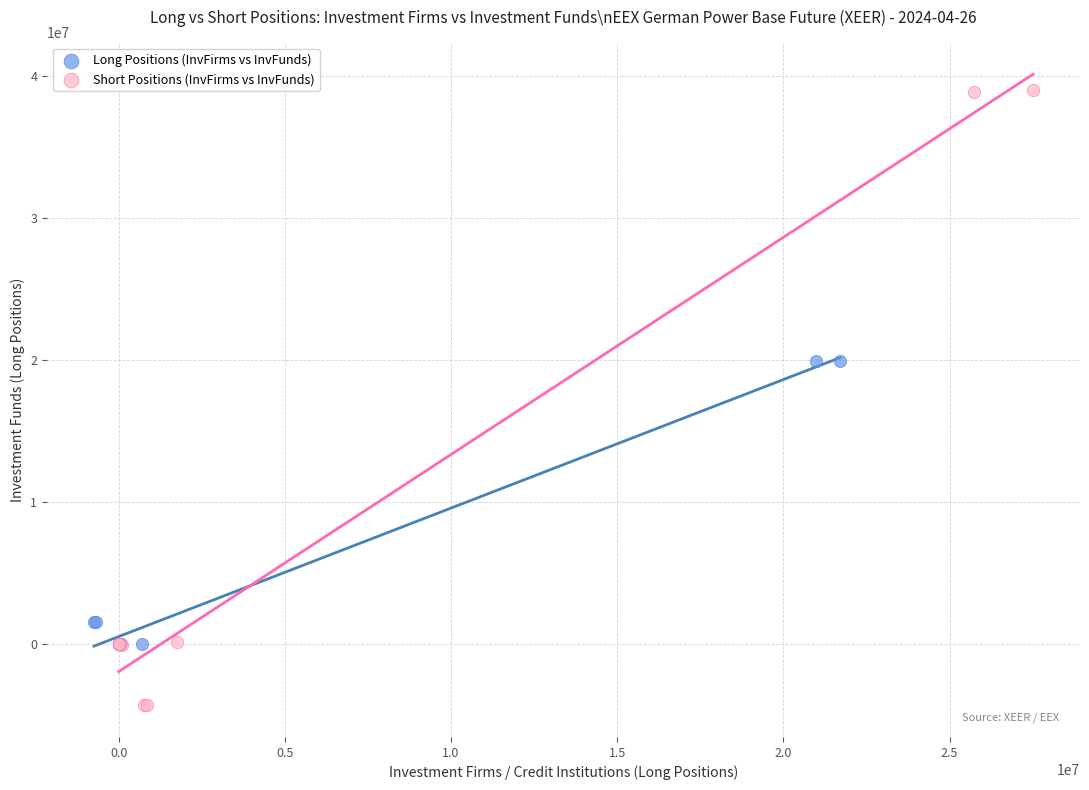

Which series has the largest Y range (max minus min)?

Short Positions (InvFirms vs InvFunds)